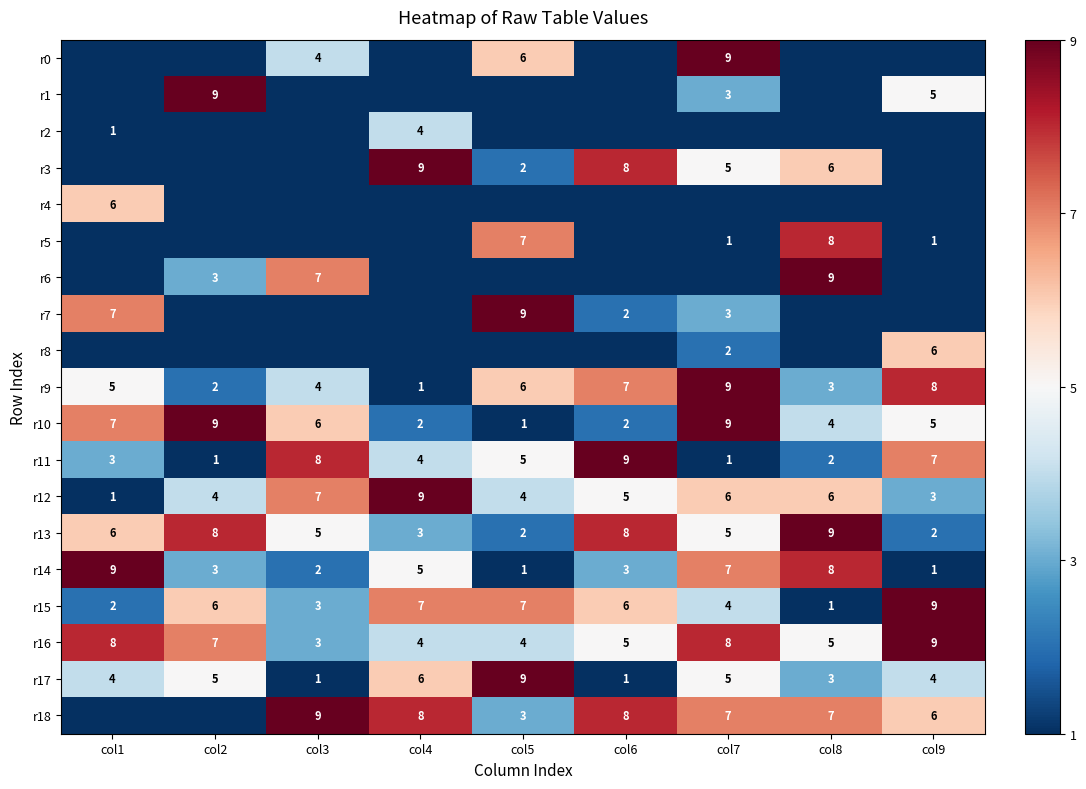

Is it true that r11 equals 2 at col8?

True